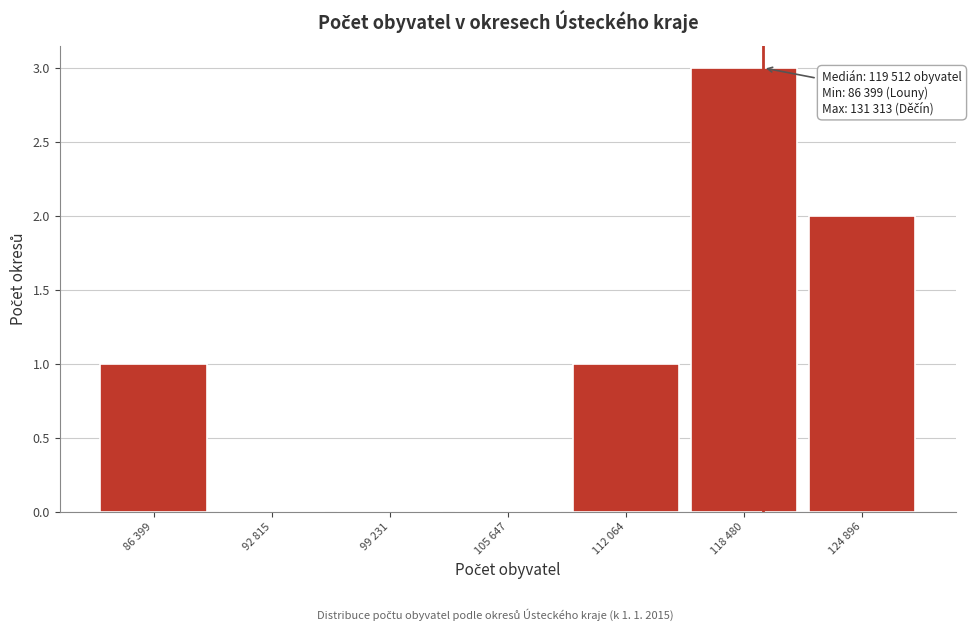

Reading left to right, list all the values displayed in this chart.

86 399=1	92 815=0	99 231=0	105 647=0	112 064=1	118 480=3	124 896=2